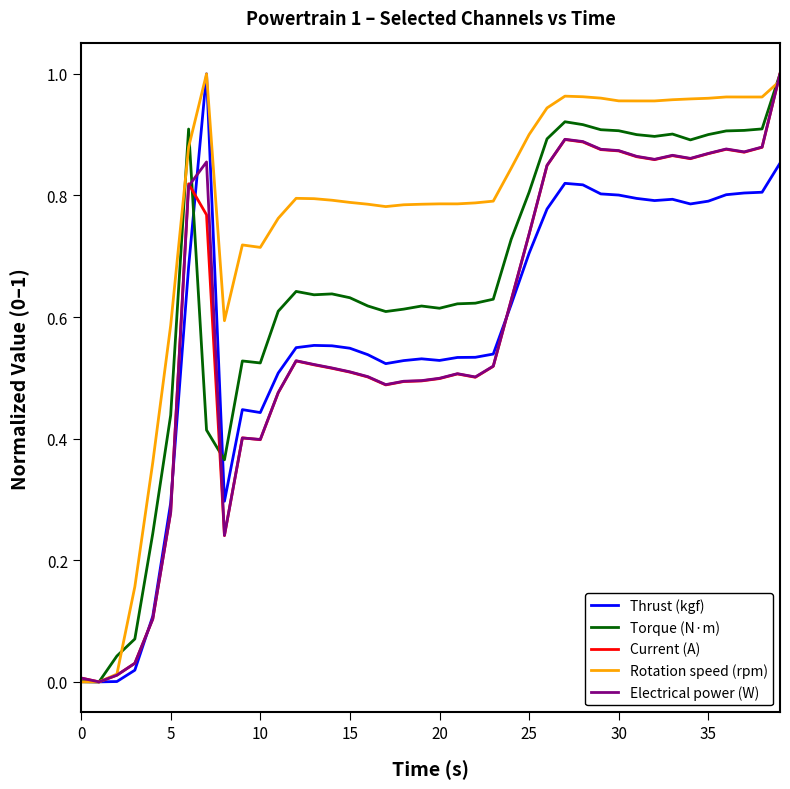

Which series has the largest total across all categories?

Rotation speed (rpm)